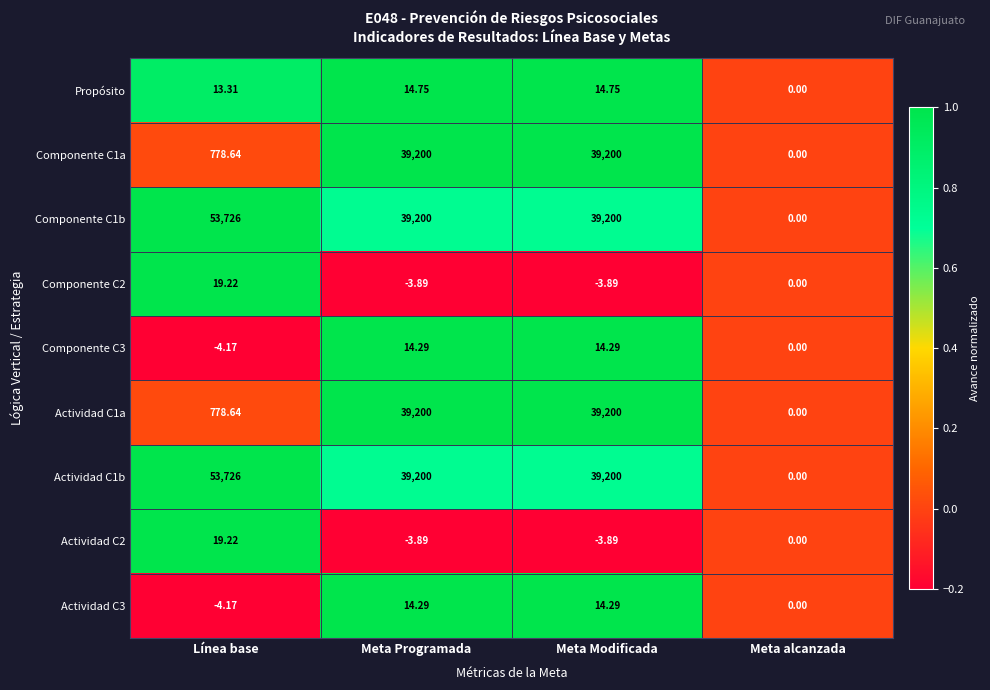

Where is Actividad C1a nearest to the value 19600?

Línea base